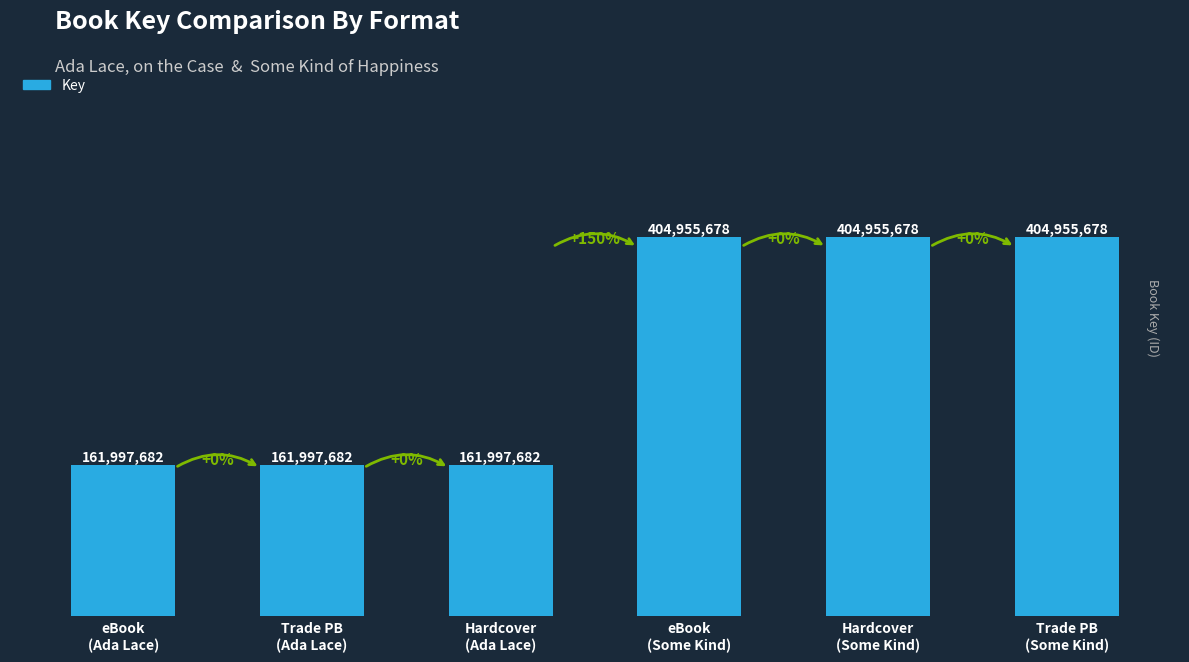

The value at Trade PB
(Some Kind) is 682410733. True or false?

False